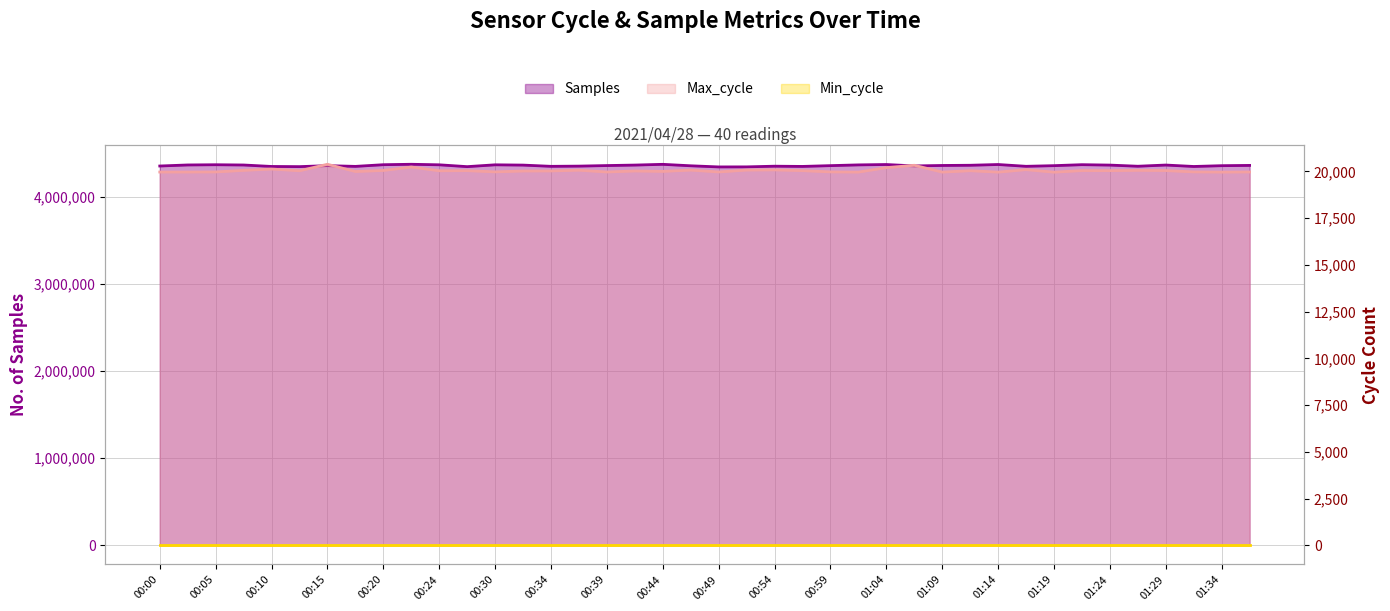

Rank the categories by Max_cycle value from highest to lowest.

00:15, 01:07, 00:22, 01:04, 00:10, 01:16, 00:54, 00:52, 00:47, 00:37, 01:26, 00:07, 00:20, 01:29, 01:21, 00:27, 00:57, 01:24, 01:11, 00:12, 00:24, 00:34, 00:42, 00:32, 00:44, 00:17, 00:30, 00:59, 01:31, 00:05, 00:49, 01:36, 00:39, 00:02, 00:00, 01:02, 01:09, 01:34, 01:14, 01:19